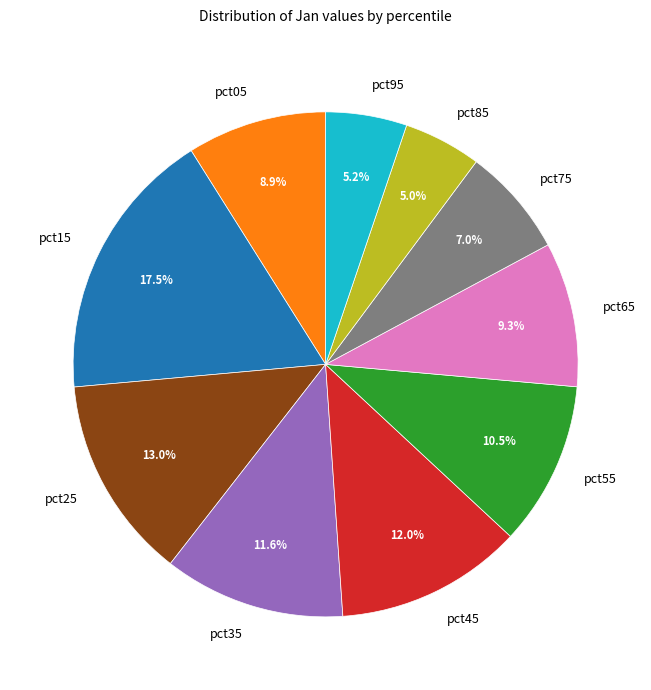

To the nearest percent, what is the difference between the pct05 and pct35 slice percentages?

3%